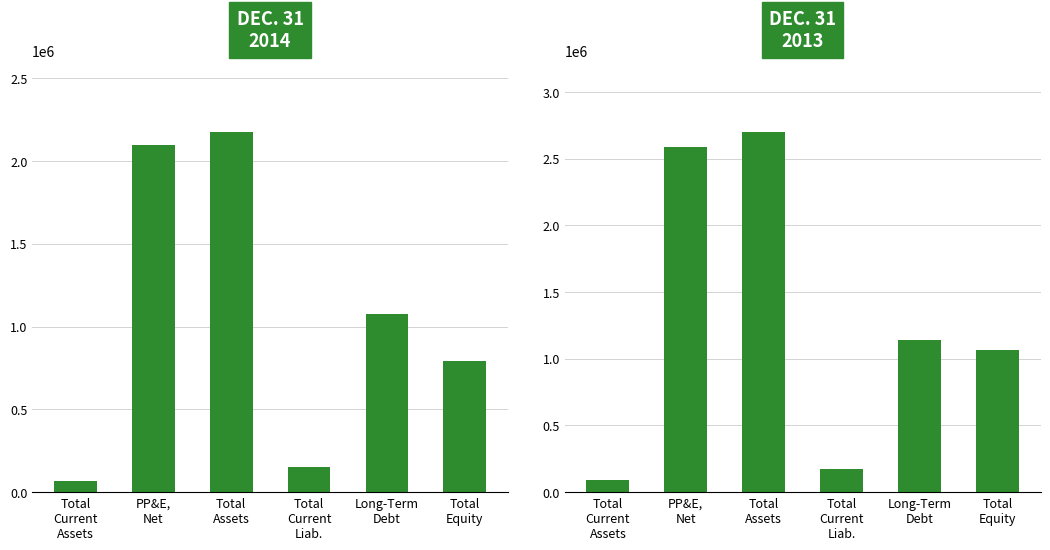

What value does the Dec. 31, 2014 series have at Total
Current
Assets, to the nearest 50?

64650